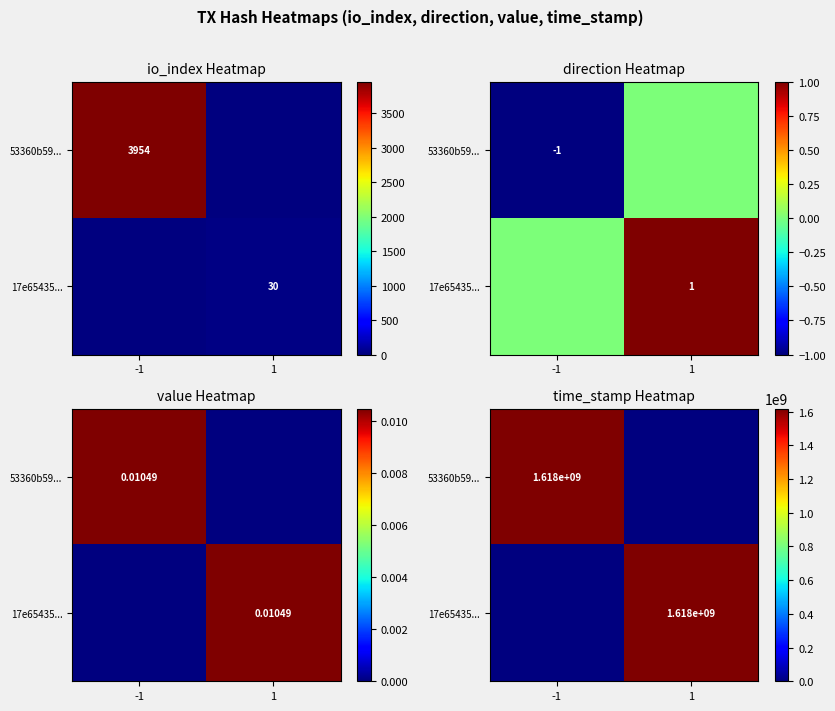

Which has a higher value, -1 or 1?

-1